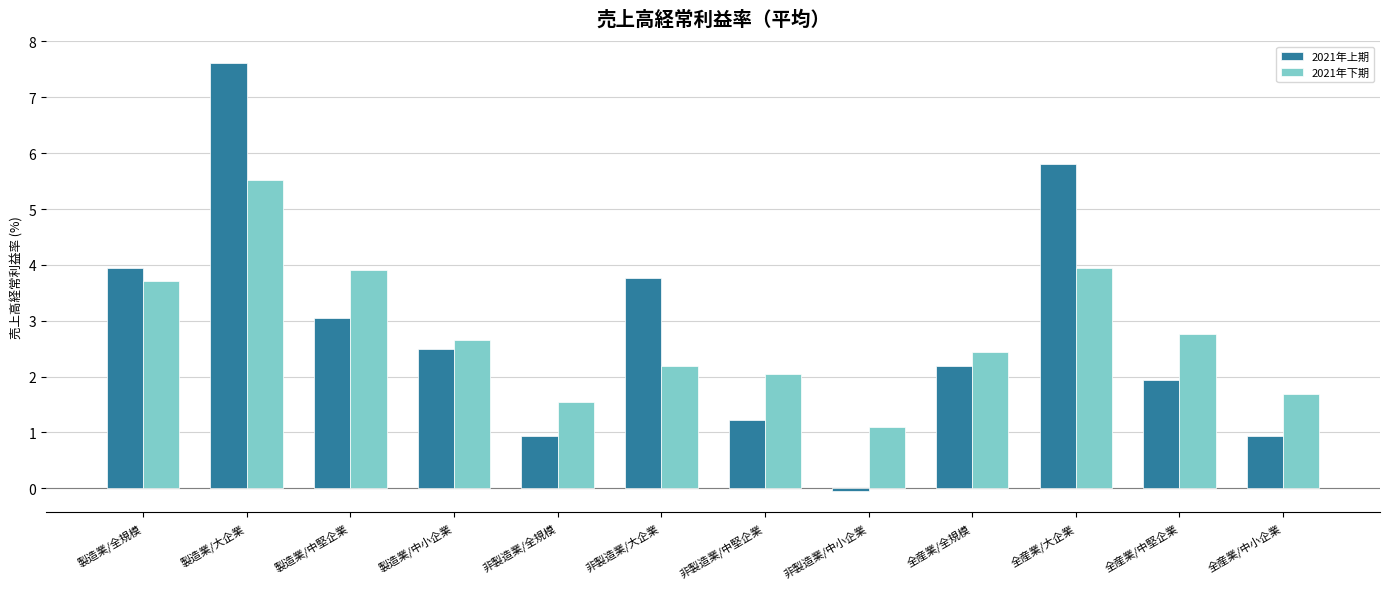

What position from the right is 非製造業/中堅企業?

6